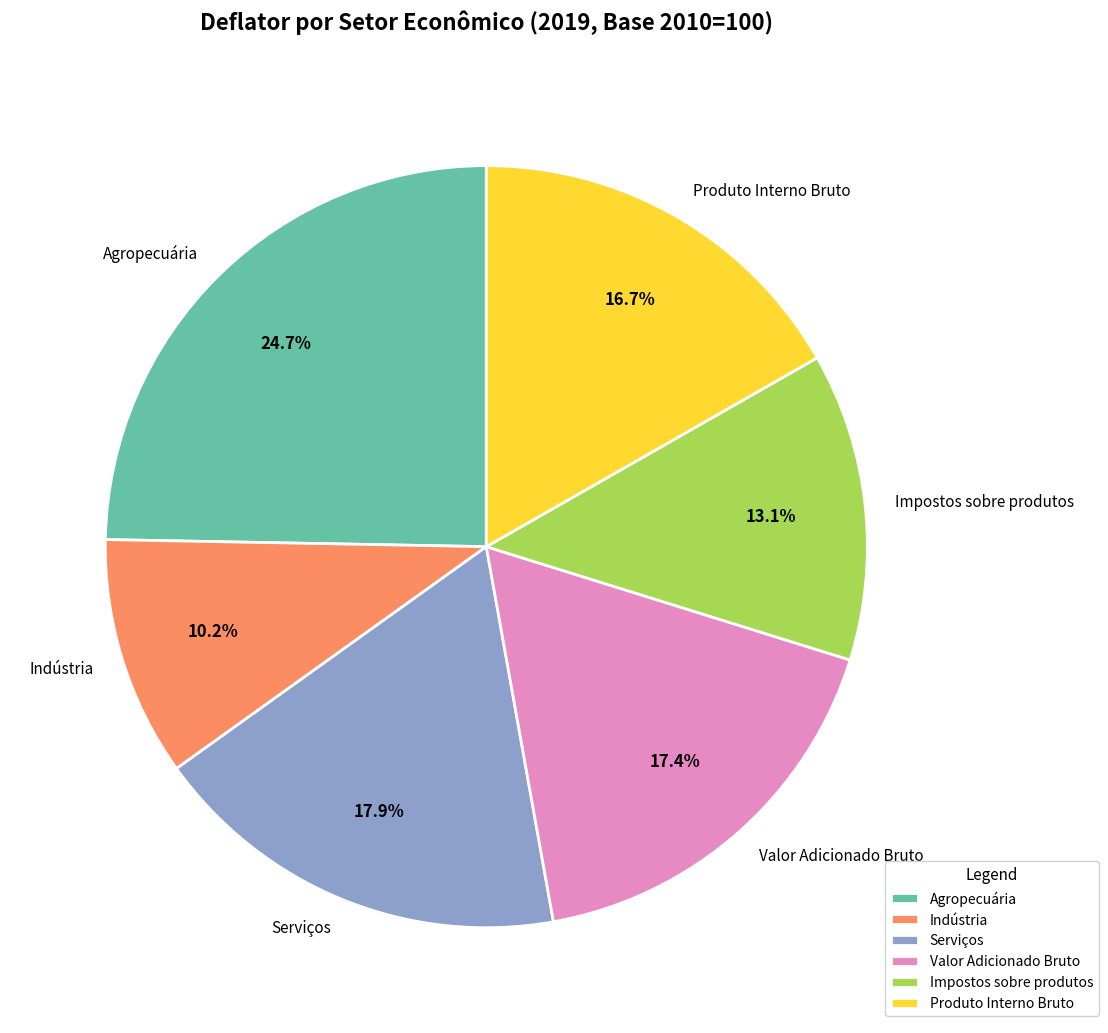

Between Valor Adicionado Bruto and Impostos sobre produtos, which is larger?

Valor Adicionado Bruto